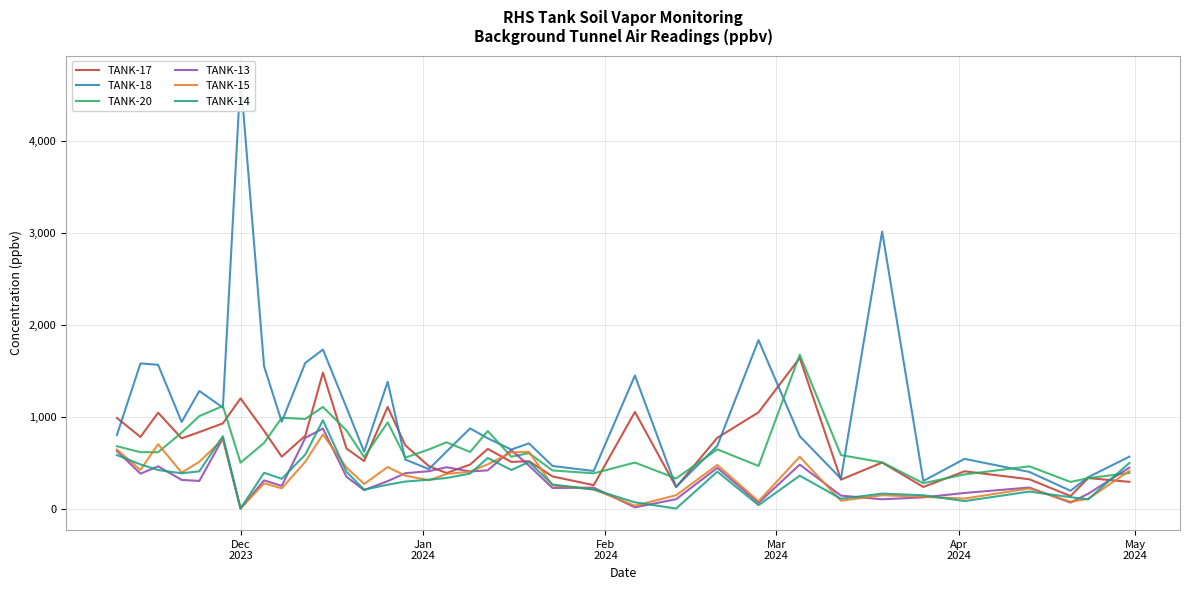

What is the greatest value displayed?

4700